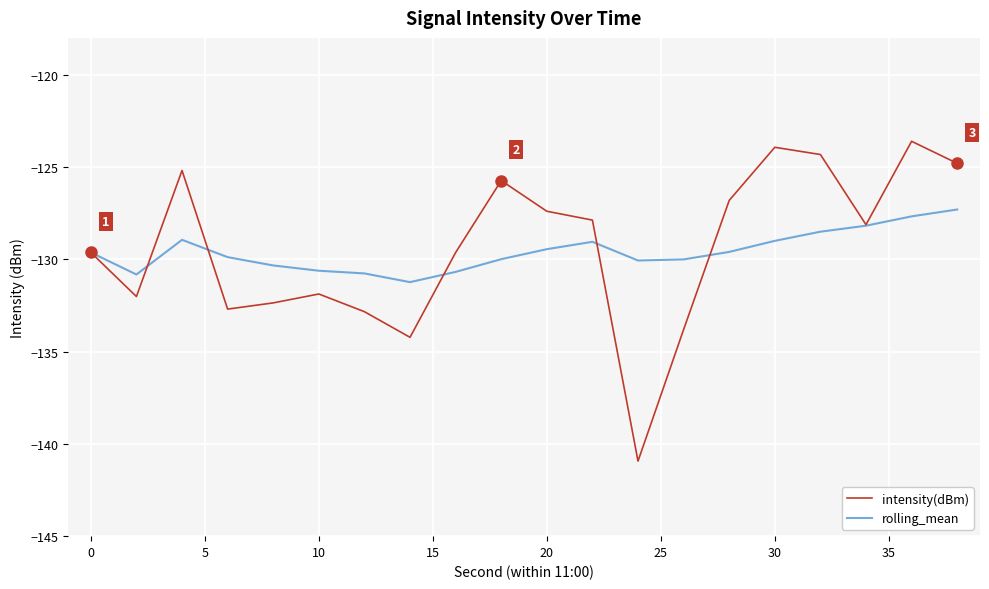

True or false: intensity(dBm) and rolling_mean intersect in this chart.

True